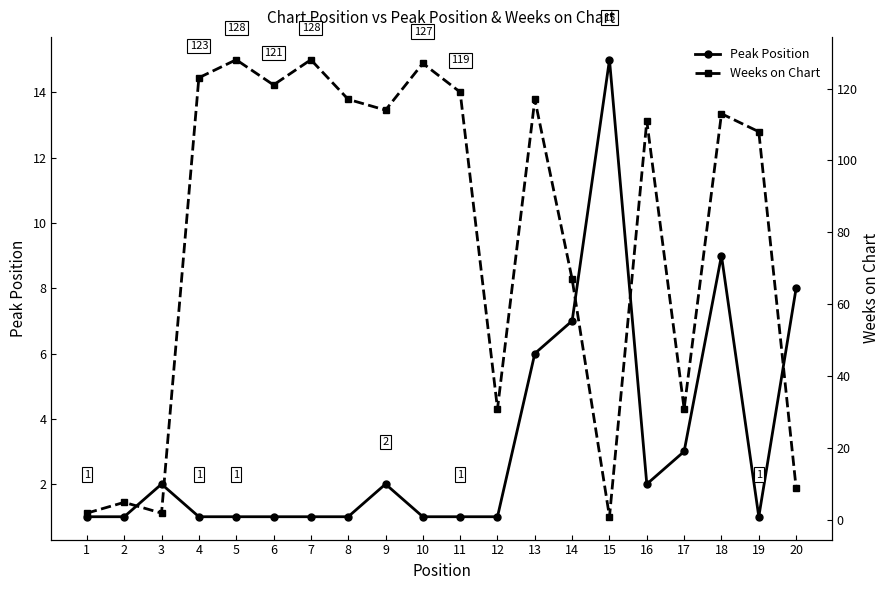

How many lines are shown in the chart?

2